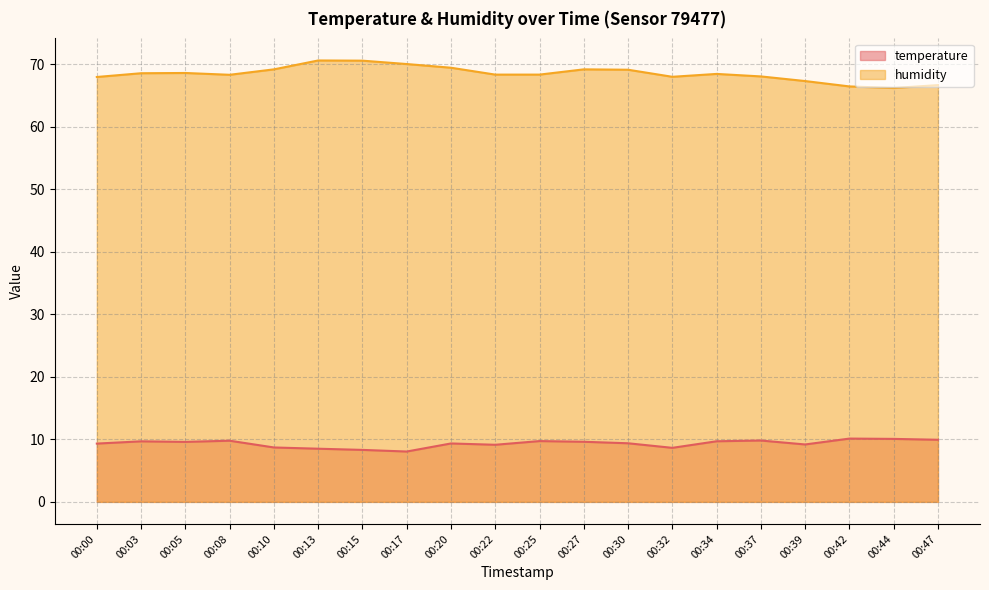

At 00:32, list the series in order from smallest to largest.

temperature, humidity